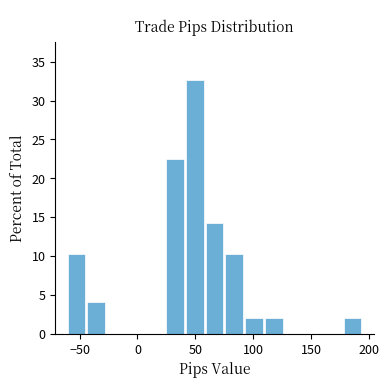

Around what value on the x-axis is the tallest bar? Give the approximate position of its centre, as read against the axis.

50